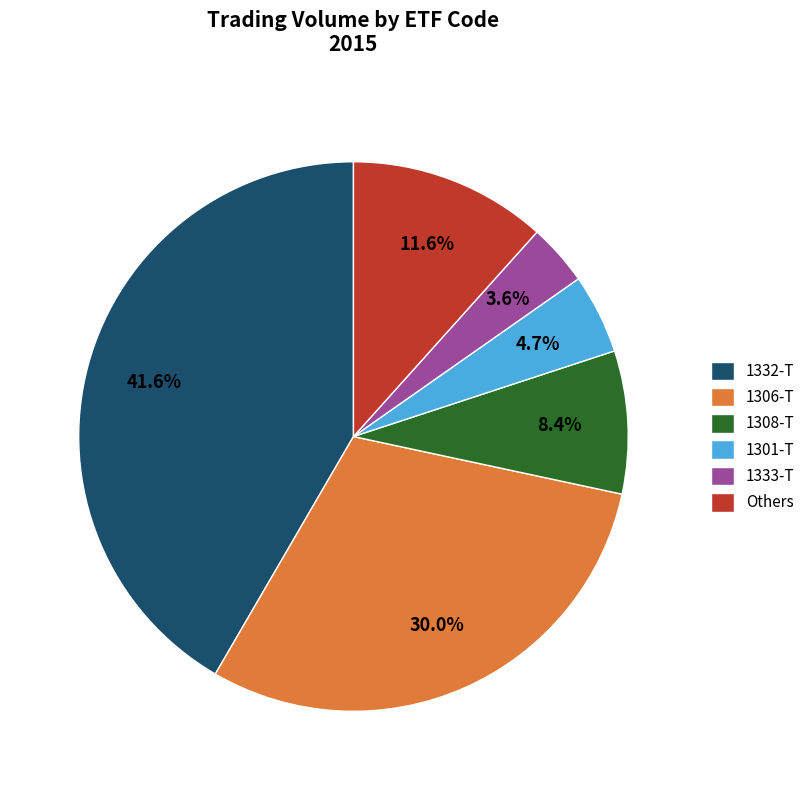

Which slice is the smallest?

1333-T